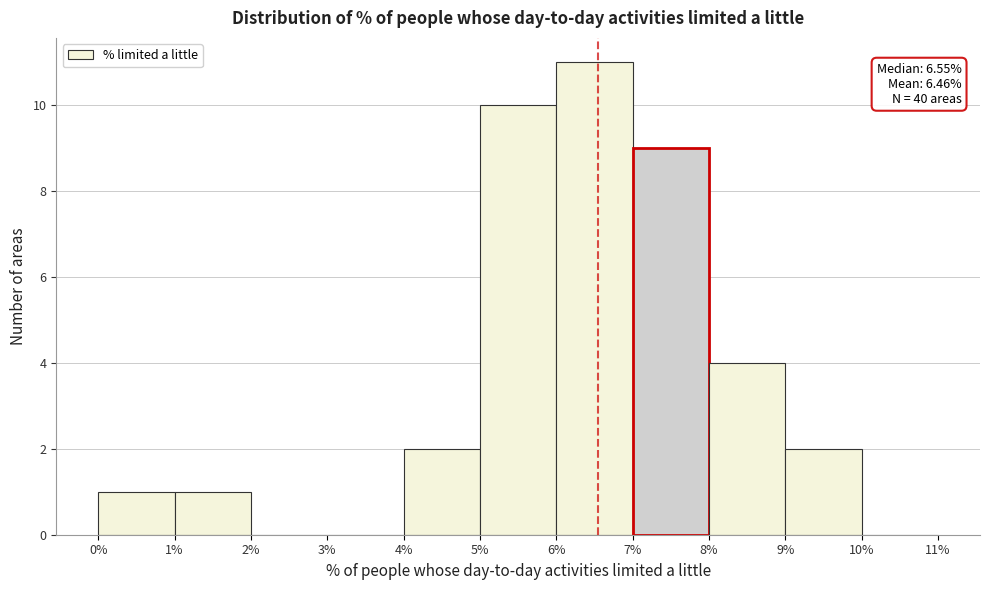

Over which range of the x-axis is the bar tallest?

6% to 7%